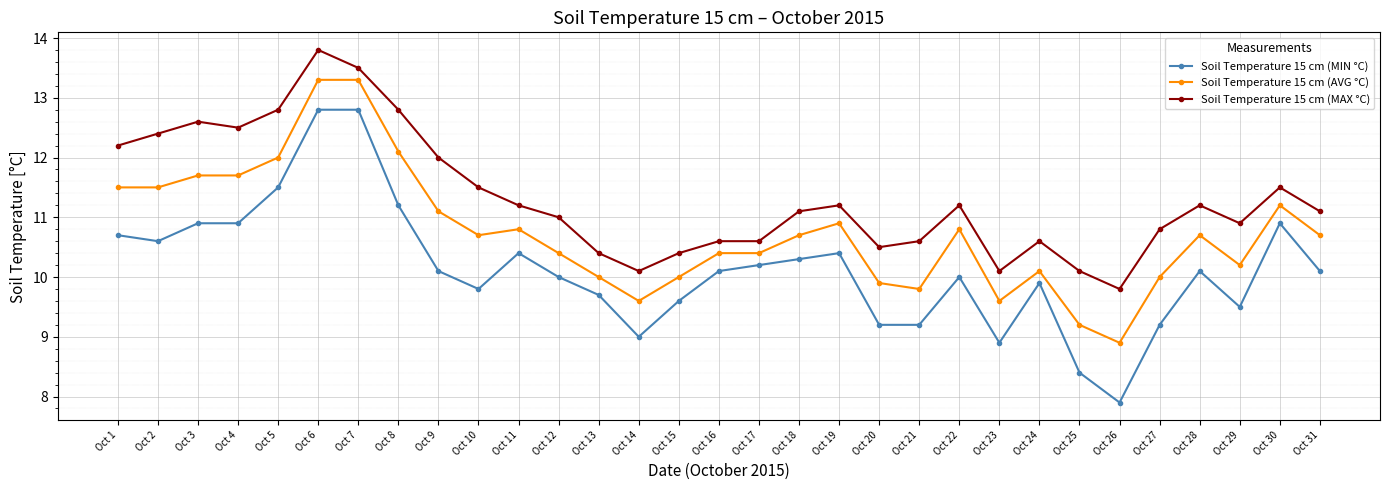

The Soil Temperature 15 cm (MIN °C) series shows 4.7 at Oct 25. True or false?

False